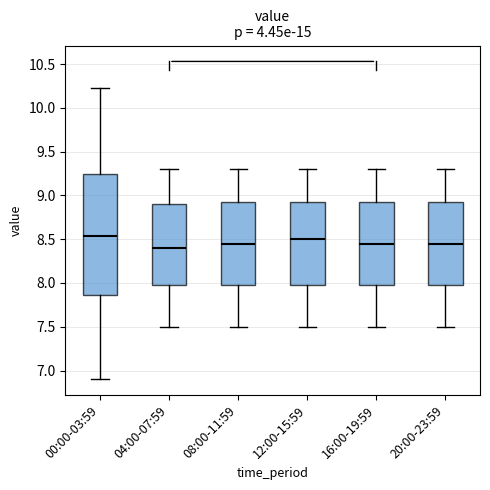

Reading left to right, read every box against the y-axis: the position of its median line, the range the box covers, and the ends of its whiskers. The values are not printed on the chart, so give them approximately, as read against the axis.

00:00-03:59: median 8.55, box 7.85 to 9.25, whiskers 6.90 to 10.25
04:00-07:59: median 8.40, box 8.00 to 8.90, whiskers 7.50 to 9.30
08:00-11:59: median 8.45, box 8.00 to 8.95, whiskers 7.50 to 9.30
12:00-15:59: median 8.50, box 8.00 to 8.95, whiskers 7.50 to 9.30
16:00-19:59: median 8.45, box 8.00 to 8.95, whiskers 7.50 to 9.30
20:00-23:59: median 8.45, box 8.00 to 8.95, whiskers 7.50 to 9.30